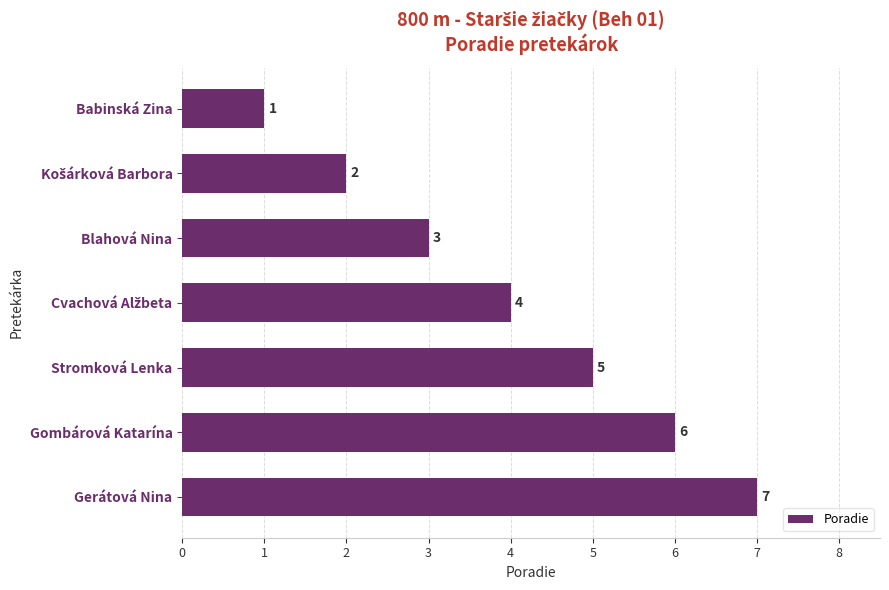

Count the values in the range 2 to 6.

5